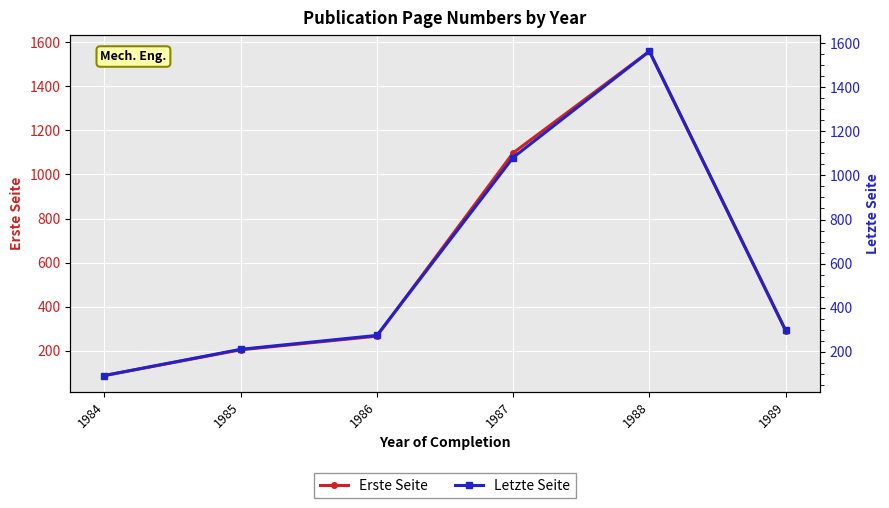

What is the maximum value for Letzte Seite?

1562.7